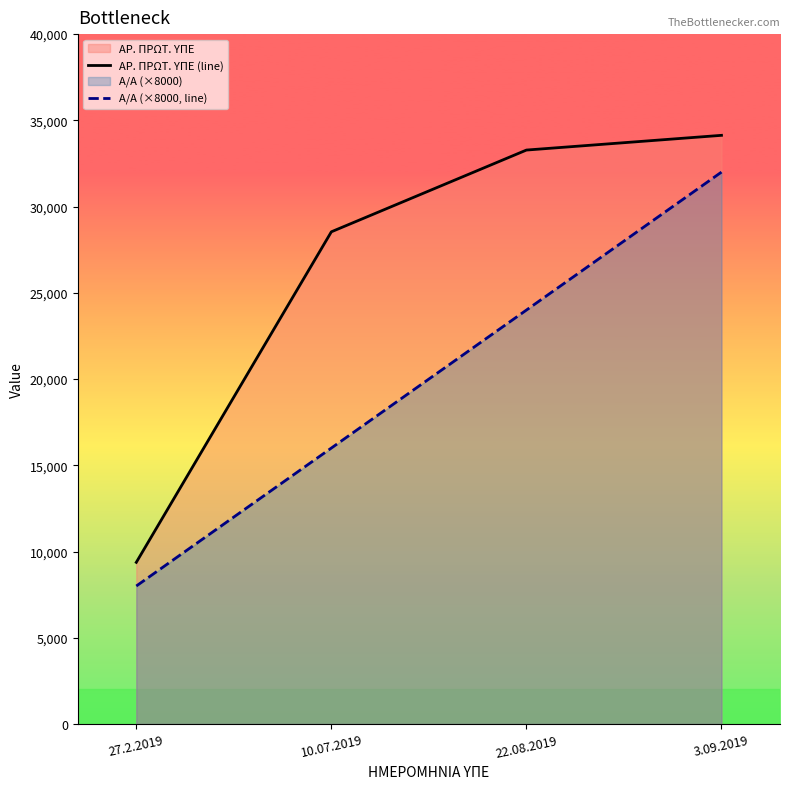

How many lines are shown in the chart?

2